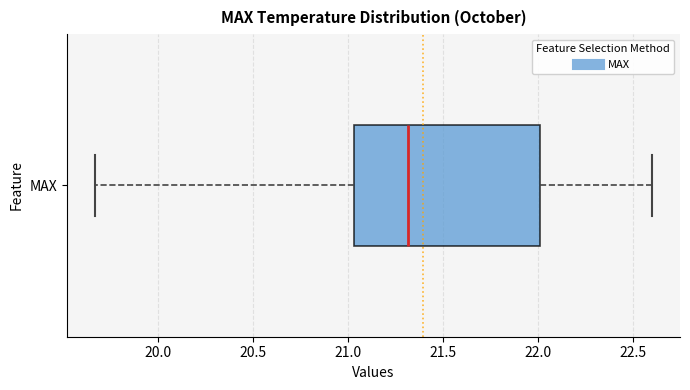

Transcribe this box plot: give where the median line is, the range the box spans, and where the two whiskers end, as read against the x-axis. The values are not printed on the chart, so give them approximately, as read against the axis.

median 21.30, box 21.05 to 22.00, whiskers 19.65 to 22.60